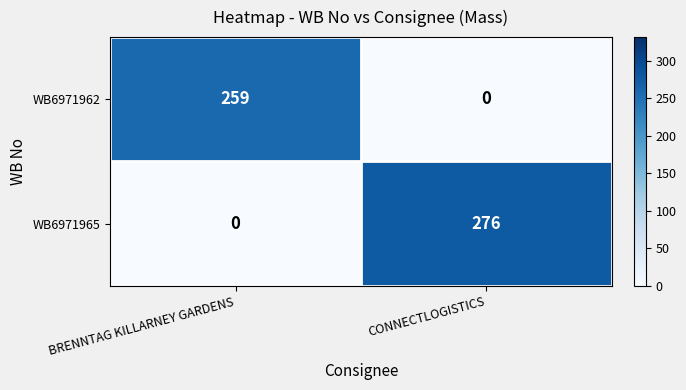

What is the total value across all series at CONNECTLOGISTICS?

276